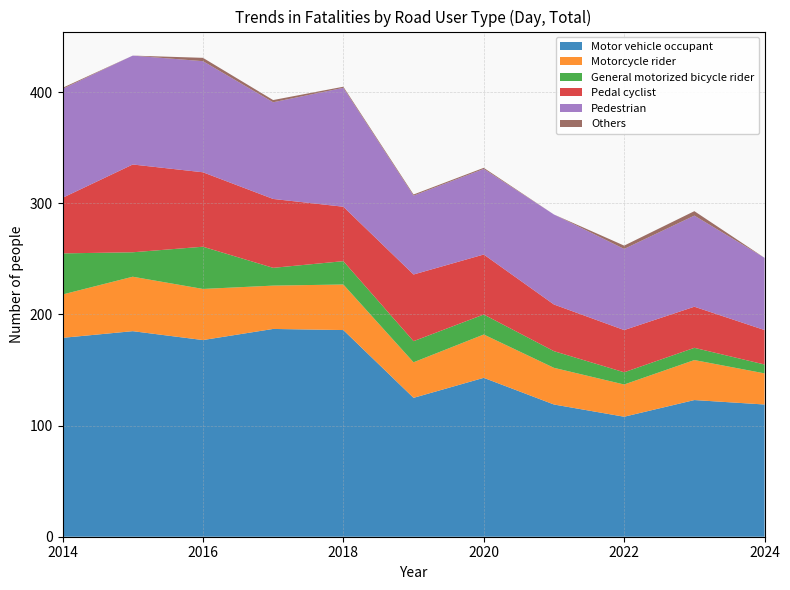

Reading left to right, list all the values displayed in this chart.

Motor vehicle occupant: 2014=179	2015=185	2016=177	2017=187	2018=186	2019=125	2020=143	2021=119	2022=108	2023=123	2024=119
Motorcycle rider: 2014=39	2015=49	2016=46	2017=39	2018=41	2019=32	2020=39	2021=33	2022=29	2023=36	2024=28
General motorized bicycle rider: 2014=37	2015=22	2016=38	2017=16	2018=21	2019=19	2020=18	2021=15	2022=11	2023=11	2024=8
Pedal cyclist: 2014=50	2015=79	2016=67	2017=62	2018=49	2019=60	2020=54	2021=42	2022=38	2023=37	2024=31
Pedestrian: 2014=98	2015=98	2016=100	2017=87	2018=107	2019=71	2020=77	2021=81	2022=73	2023=82	2024=65
Others: 2014=1	2015=0	2016=3	2017=2	2018=1	2019=1	2020=1	2021=0	2022=3	2023=4	2024=0